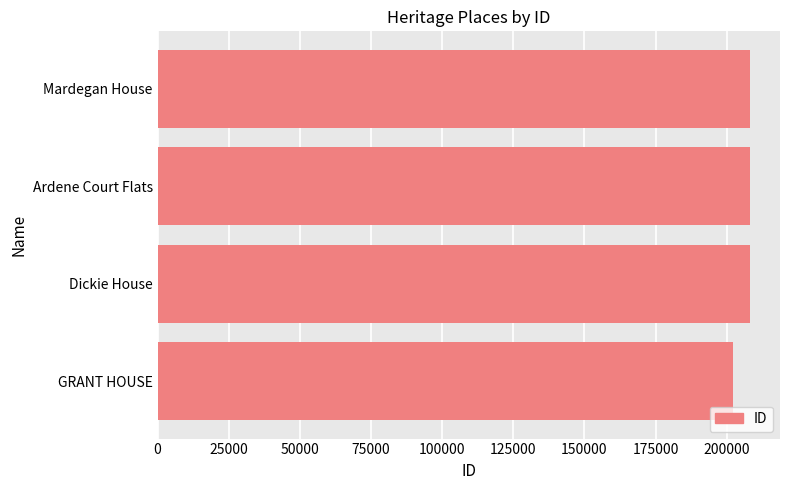

True or false: the data shows 202036 at GRANT HOUSE.

True